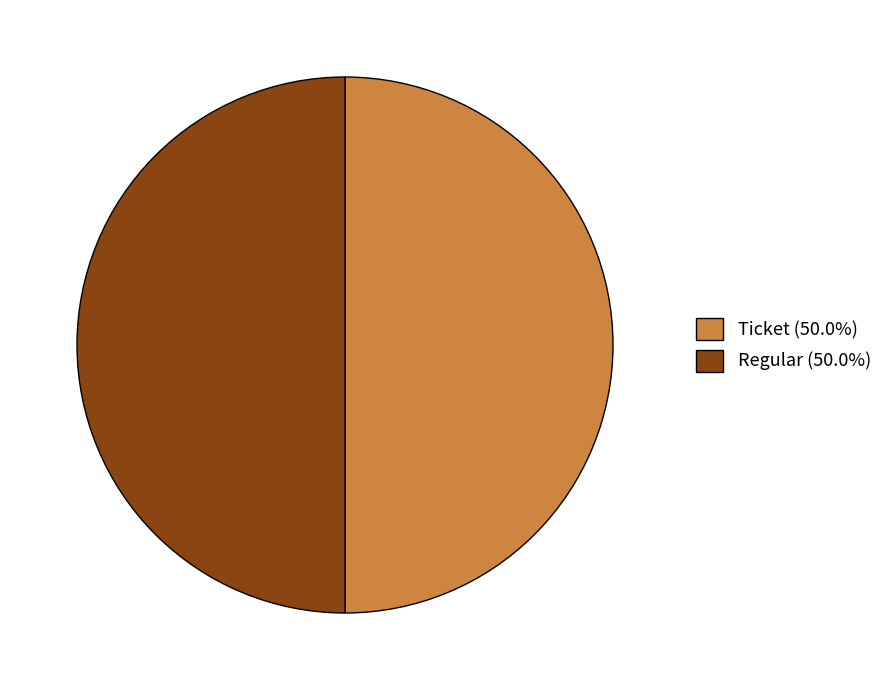

Approximately how many times larger is the value at Regular (50.0%) compared to Ticket (50.0%)?

1.0